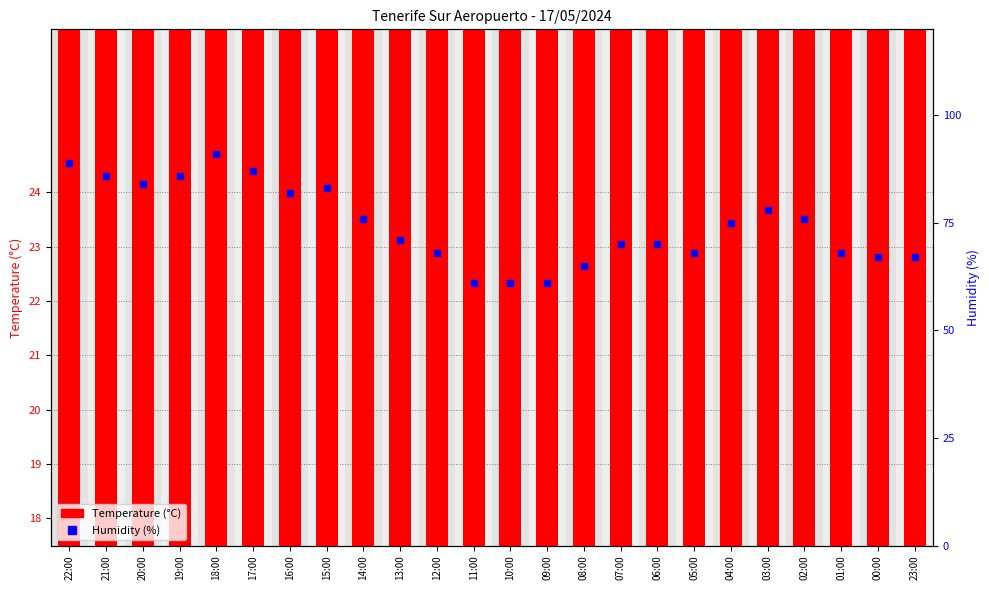

Rank the series by their average value, from highest to lowest.

Humidity (%), Temperature (°C)